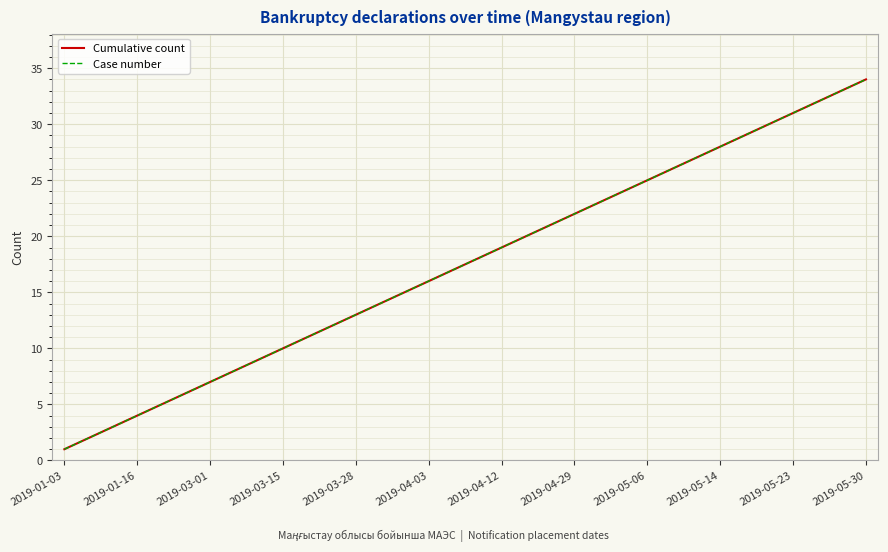

True or false: Cumulative count and Case number cross at least once.

False